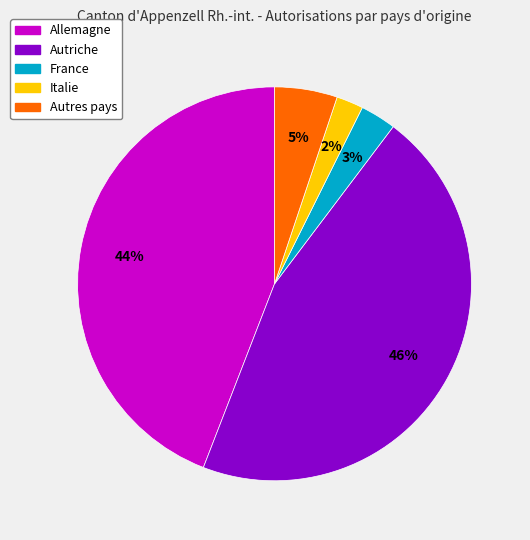

How many slices are in this pie chart?

5